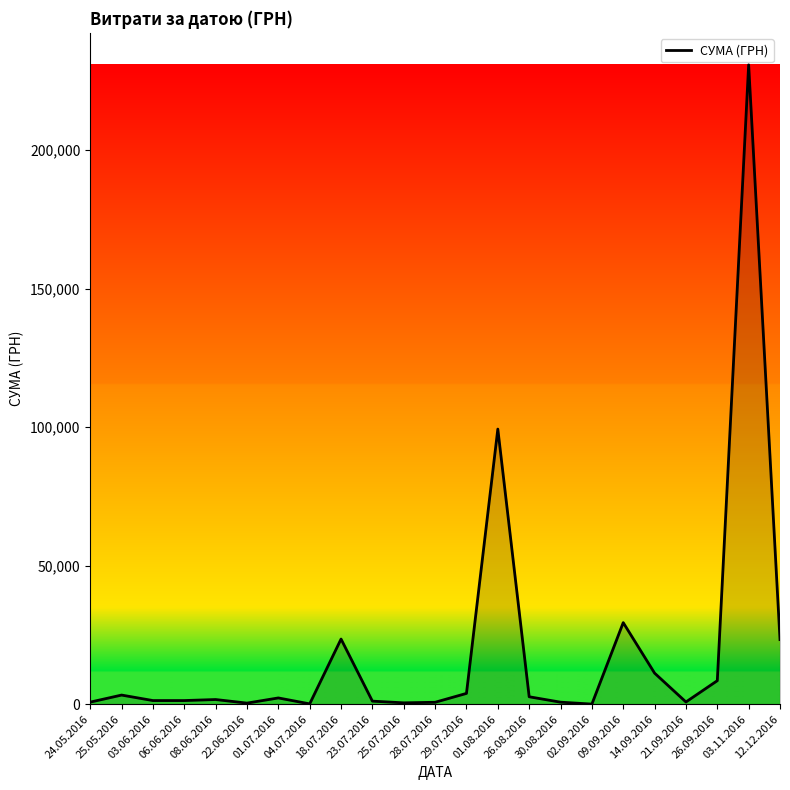

What is the difference between the maximum and minimum values?

230824.8